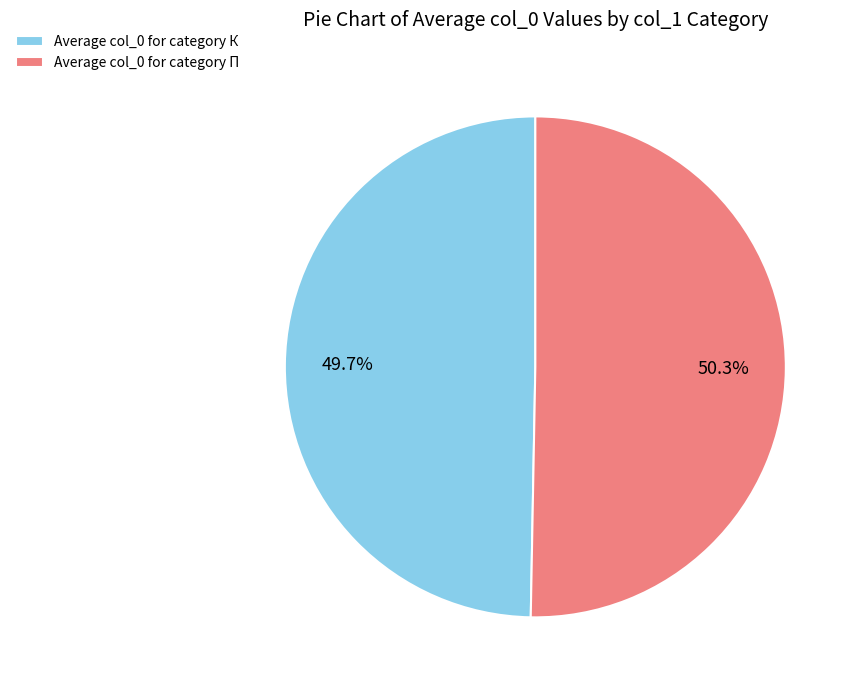

Is there a majority slice in this chart?

Yes